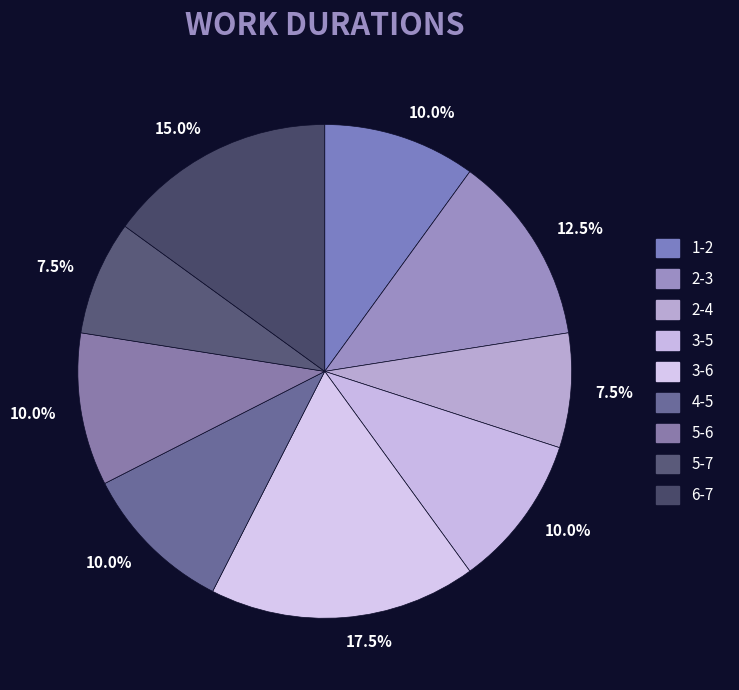

Rank the categories by value from lowest to highest.

2-4, 5-7, 1-2, 3-5, 4-5, 5-6, 2-3, 6-7, 3-6